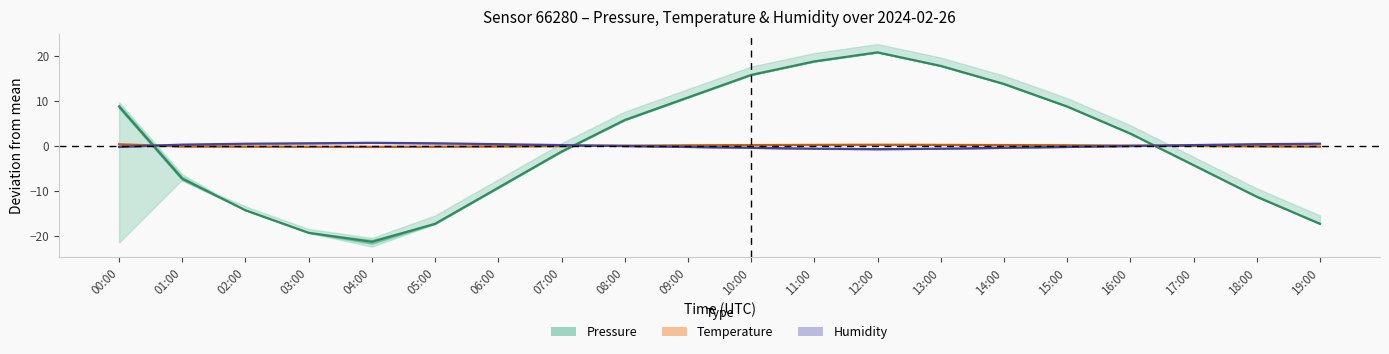

In Pressure, how many points are lower than both neighbors (excluding endpoints)?

1